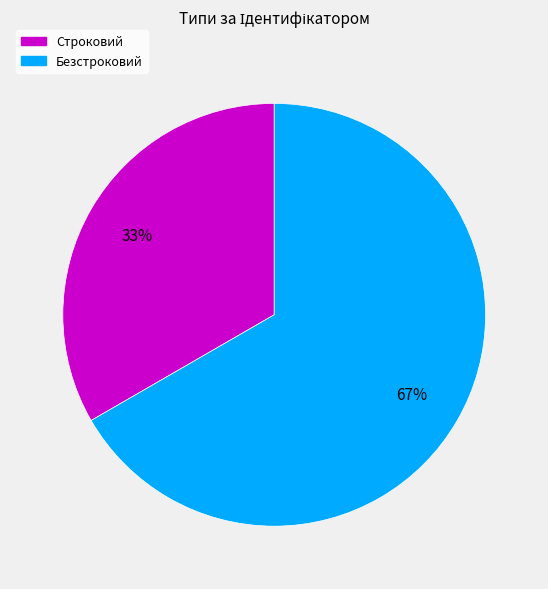

To the nearest percent, what is the combined percentage of Строковий and Безстроковий?

100%